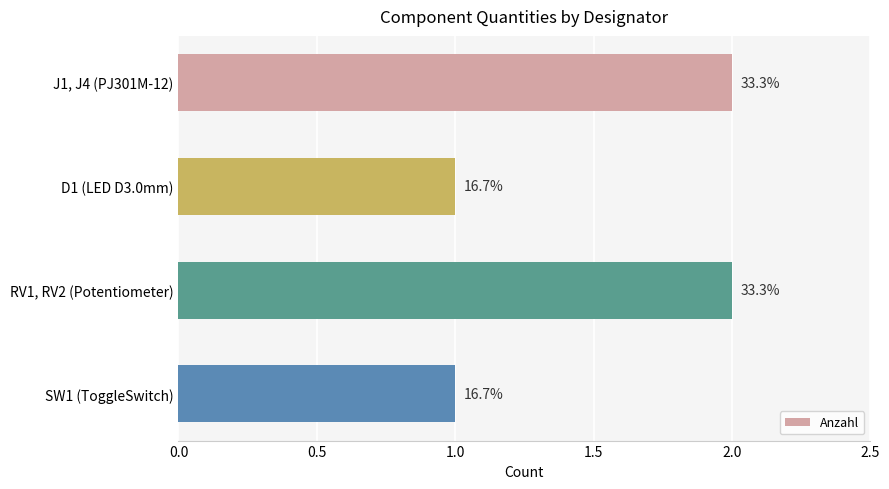

How many bars are there in total?

4